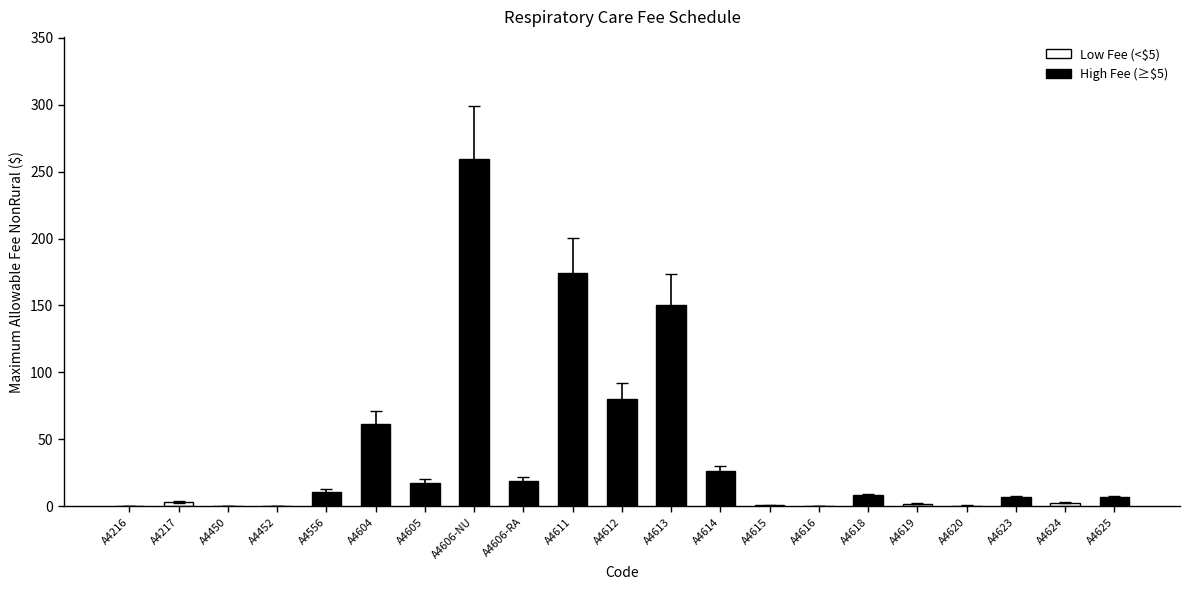

Which has a higher value, A4612 or A4606-RA?

A4612